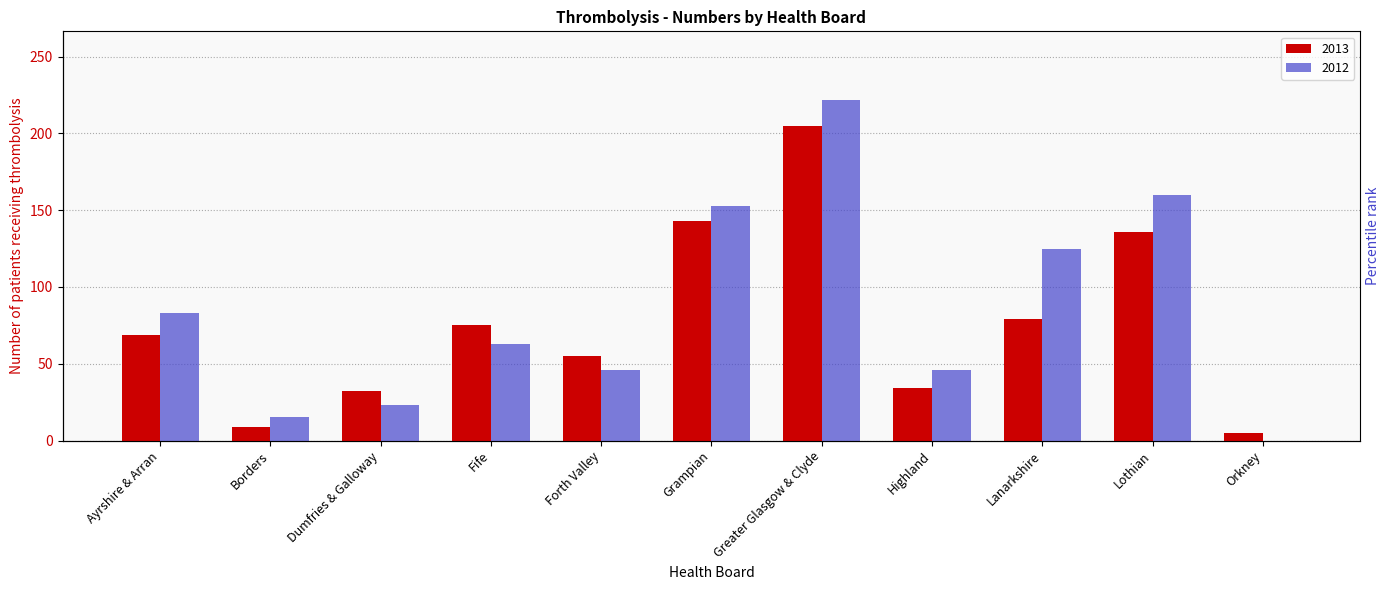

What is the approximate value of 2012 at Fife?

63